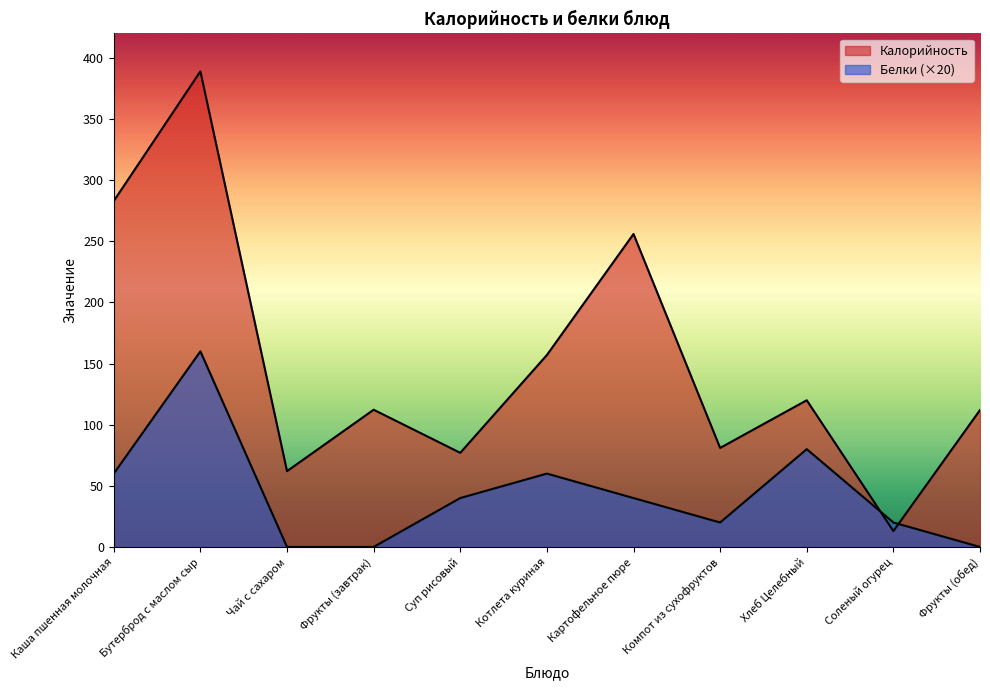

Which series has the widest spread of values?

Калорийность